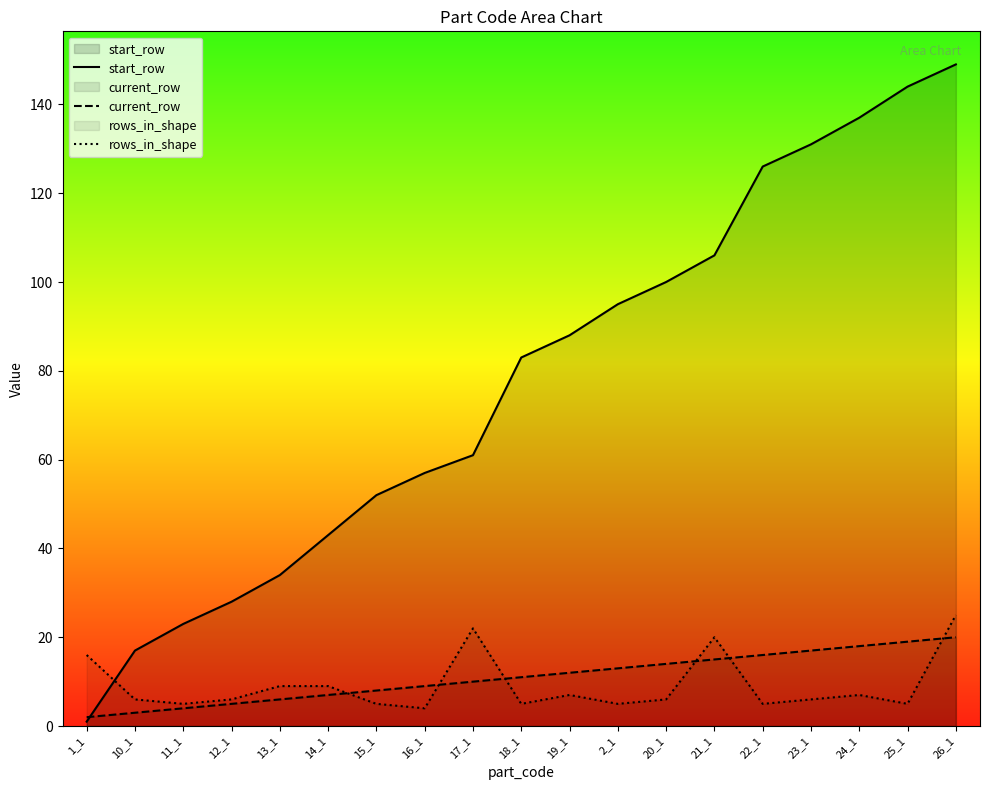

Reading left to right, extract all data points from this chart.

start_row: 1	17	23	28	34	43	52	57	61	83	88	95	100	106	126	131	137	144	149
current_row: 2	3	4	5	6	7	8	9	10	11	12	13	14	15	16	17	18	19	20
rows_in_shape: 16	6	5	6	9	9	5	4	22	5	7	5	6	20	5	6	7	5	25